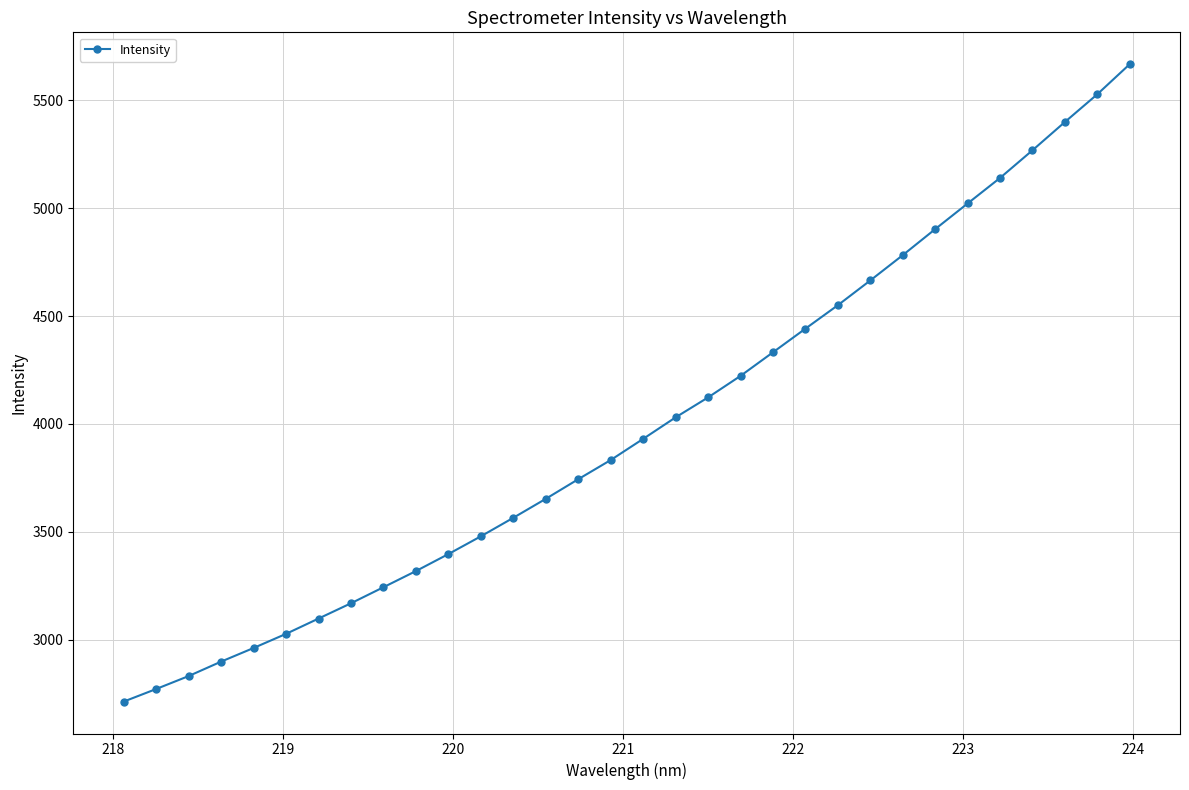

Reading left to right, transcribe all the data shown in this chart.

2713.1	2771.5	2831.5	2898.4	2961.6	3027.1	3098.0	3169.0	3243.3	3318.2	3397.0	3479.3	3565.1	3653.0	3743.9	3832.7	3930.8	4030.5	4122.9	4222.6	4331.9	4441.5	4550.2	4664.8	4782.0	4902.6	5021.4	5139.8	5267.9	5398.9	5527.5	5666.9